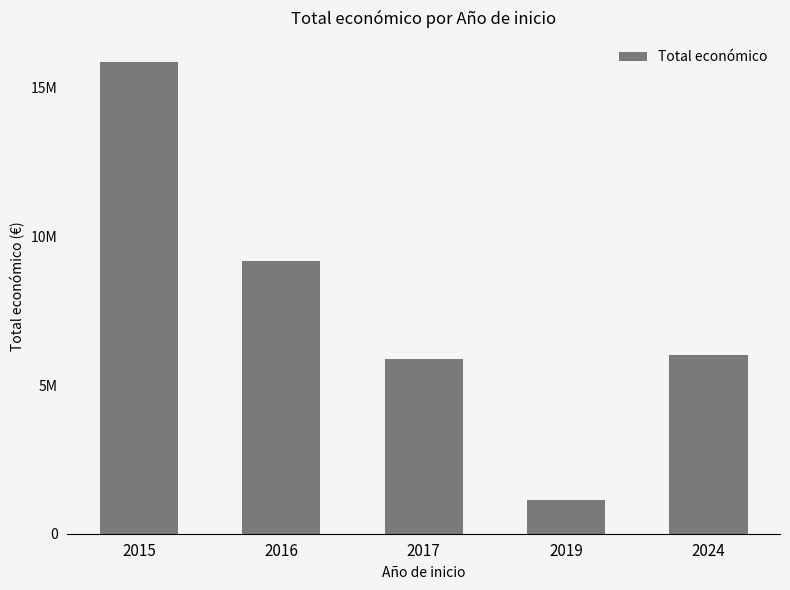

Does the chart contain any negative values?

No